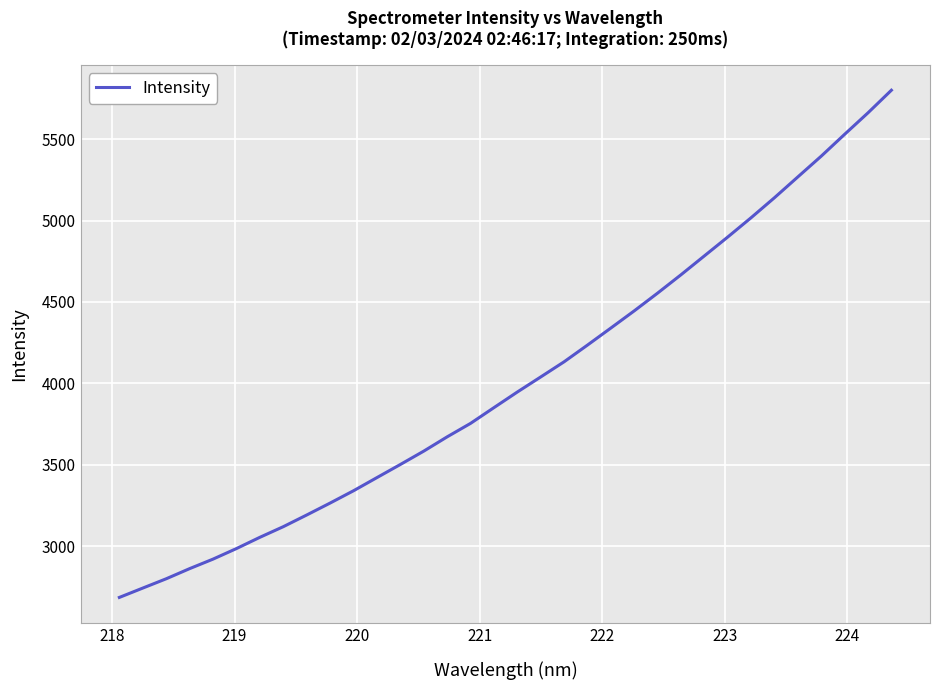

What is the sum of all values?

136613.3